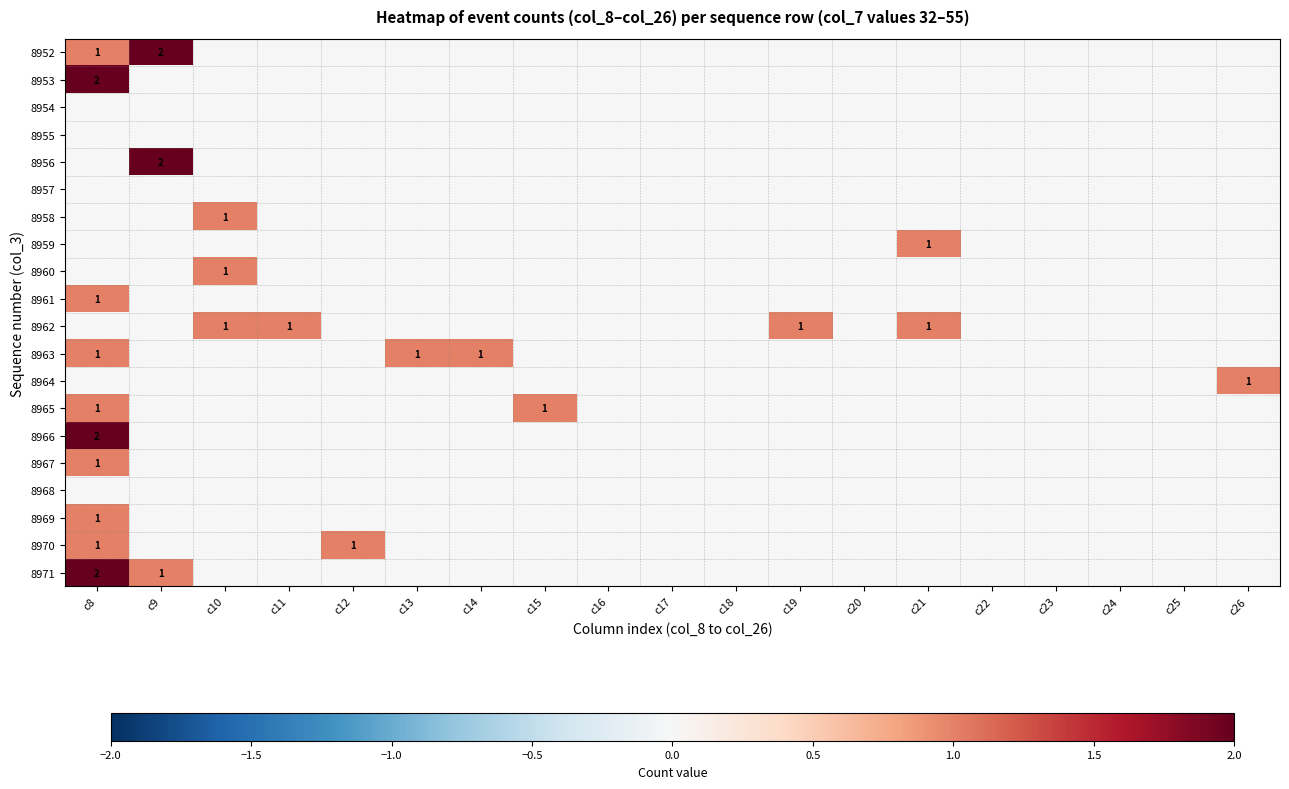

At which category is the sum across all series the highest?

c8